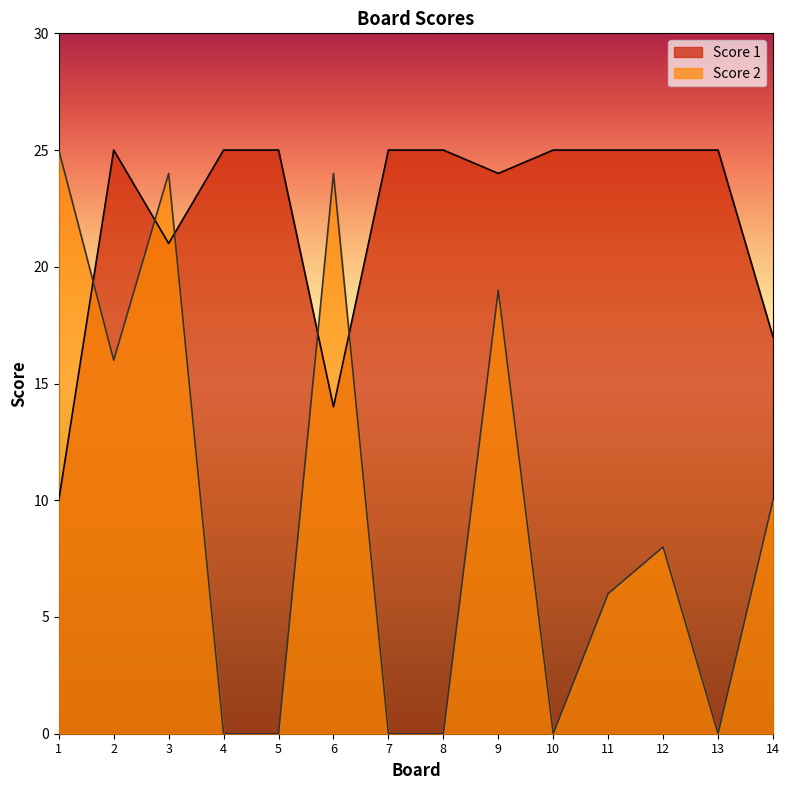

At which category does Score 1 reach its first local valley?

3